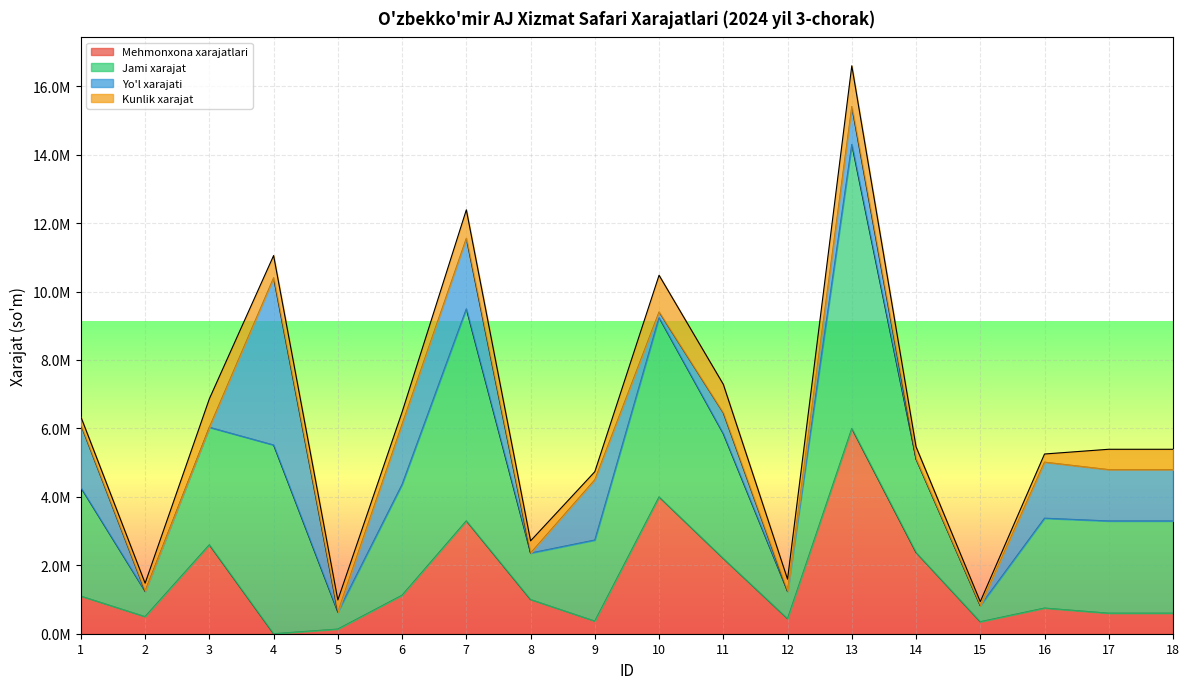

True or false: Jami xarajat and Mehmonxona xarajatlari intersect in this chart.

False